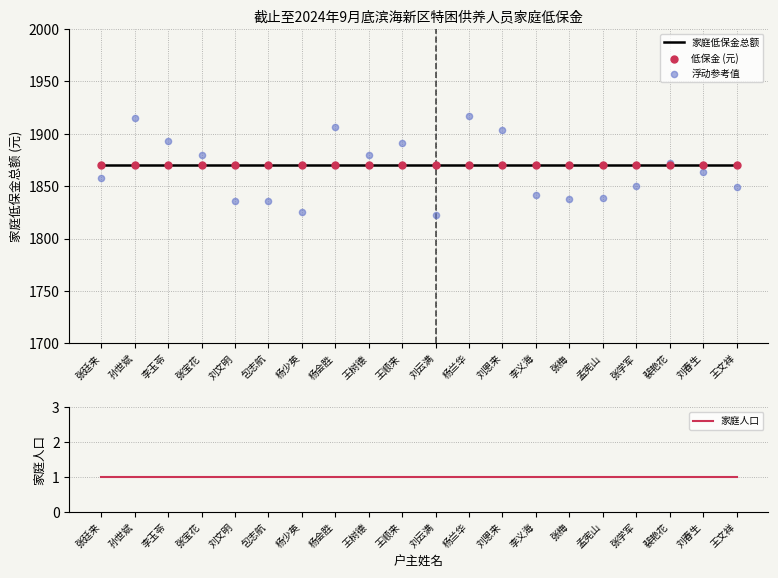

At how many categories does at least one series exceed 1061?

20